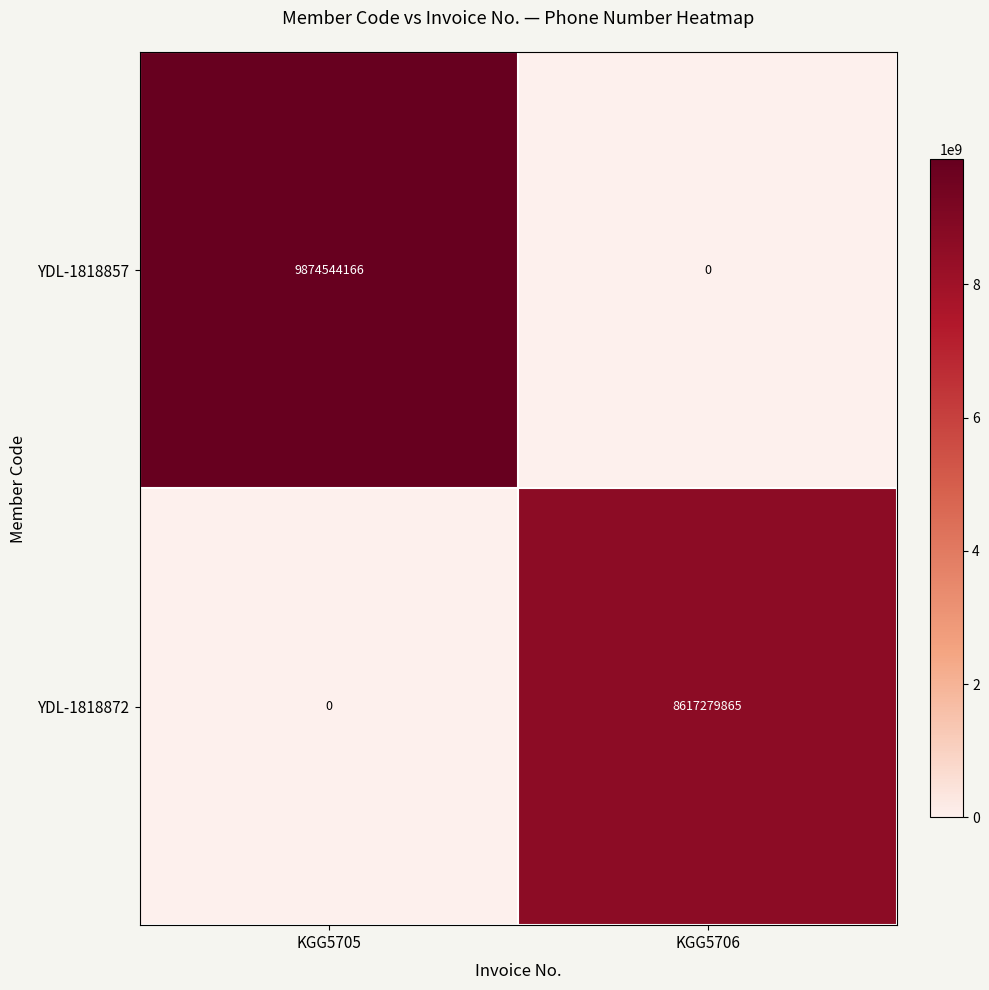

True or false: YDL-1818857 has a value of 5225785459 at KGG5706.

False